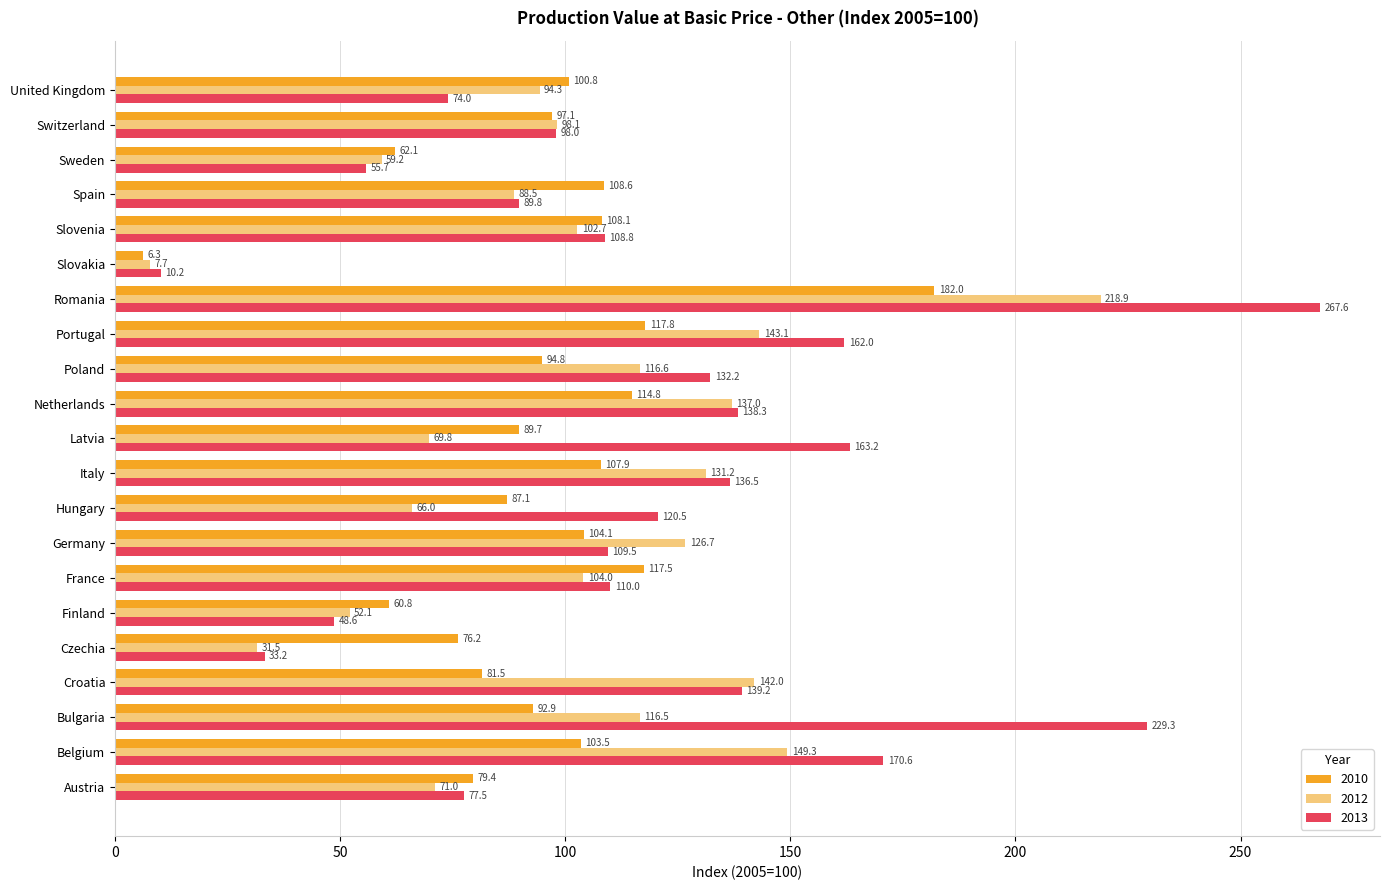

Where is 2012 nearest to the value 113?

Bulgaria